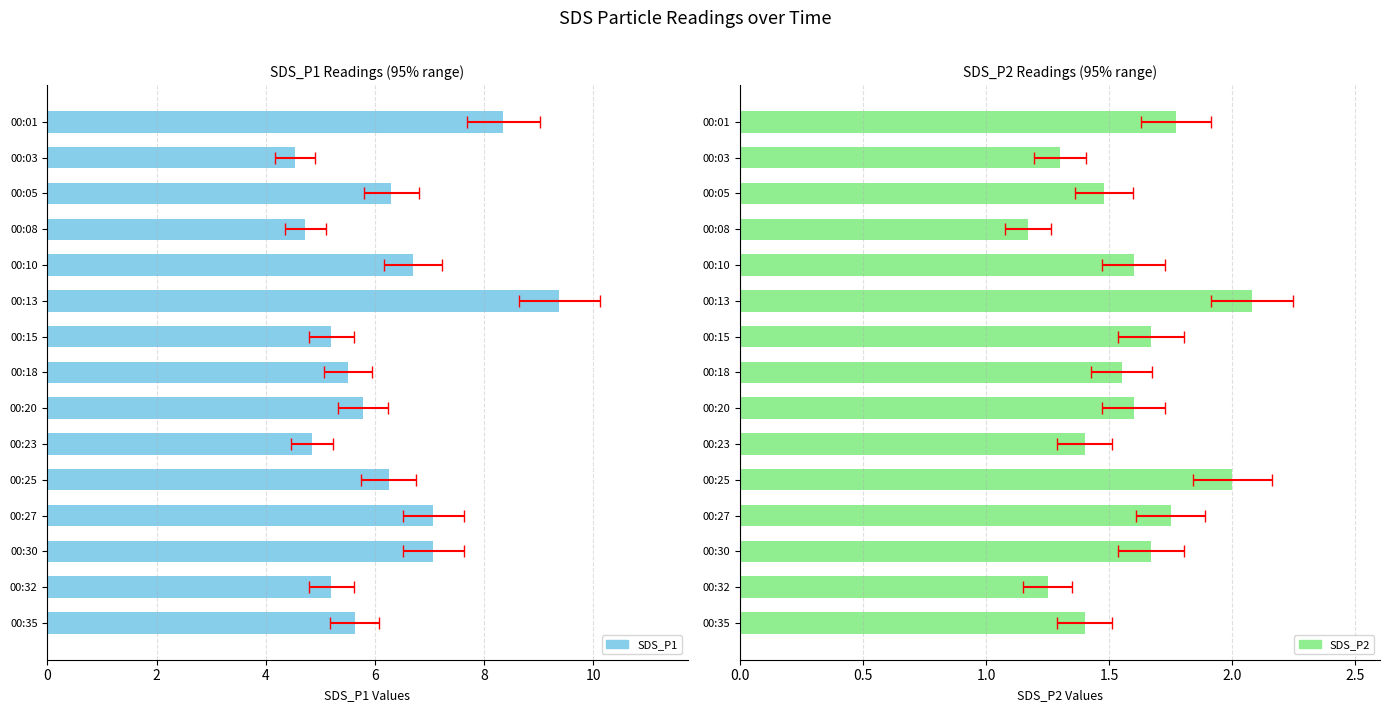

What are all the series names shown in the legend?

SDS_P1, SDS_P2